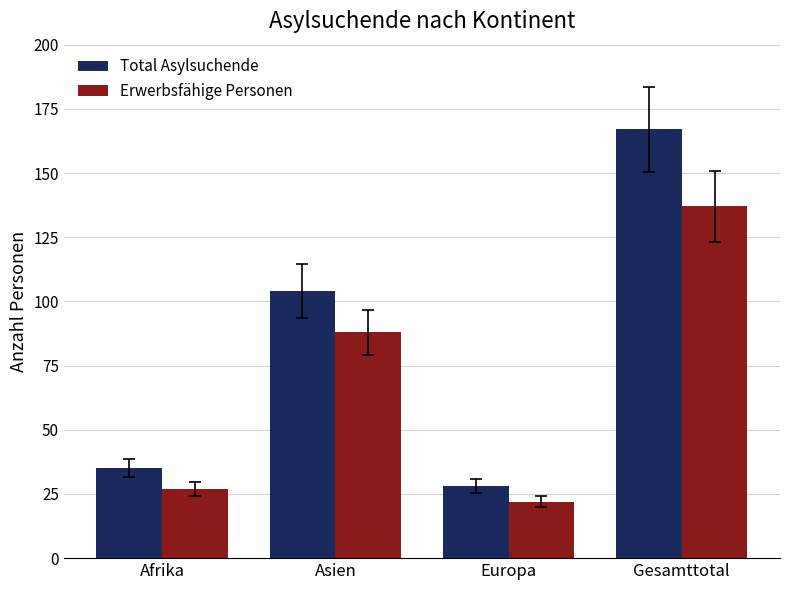

Reading left to right, transcribe all the data shown in this chart.

Total Asylsuchende: Afrika=35	Asien=104	Europa=28	Gesamttotal=167
Erwerbsfähige Personen: Afrika=27	Asien=88	Europa=22	Gesamttotal=137